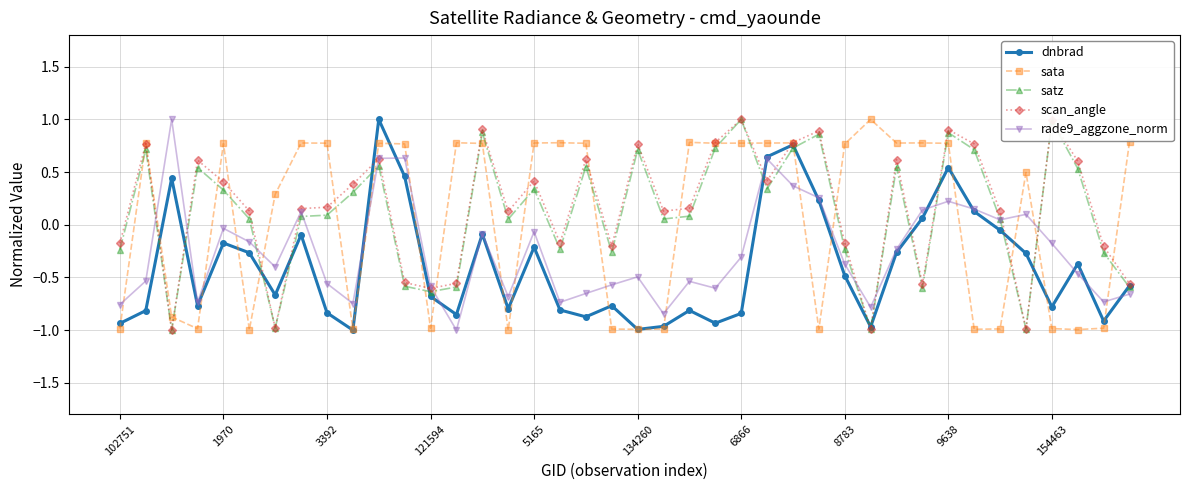

How many data points in rade9_aggzone_norm are above 0?

12